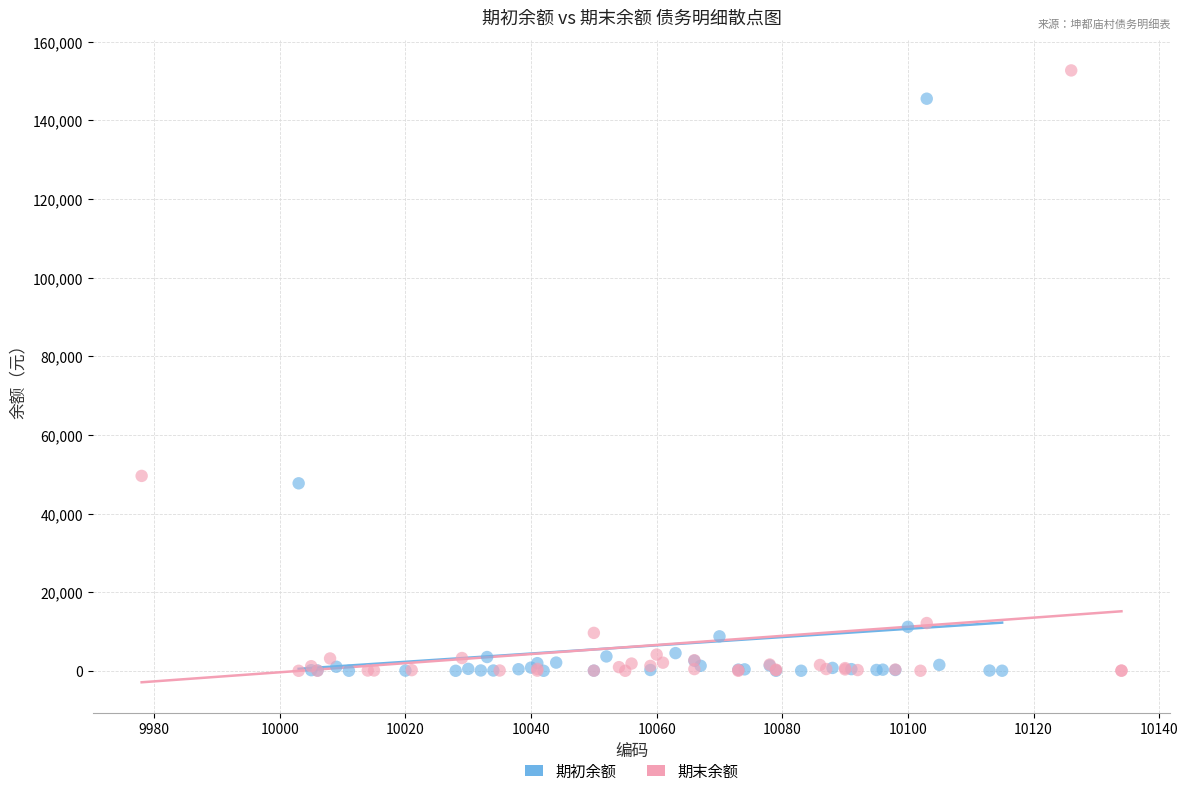

Which series reaches the maximum Y coordinate?

期末余额